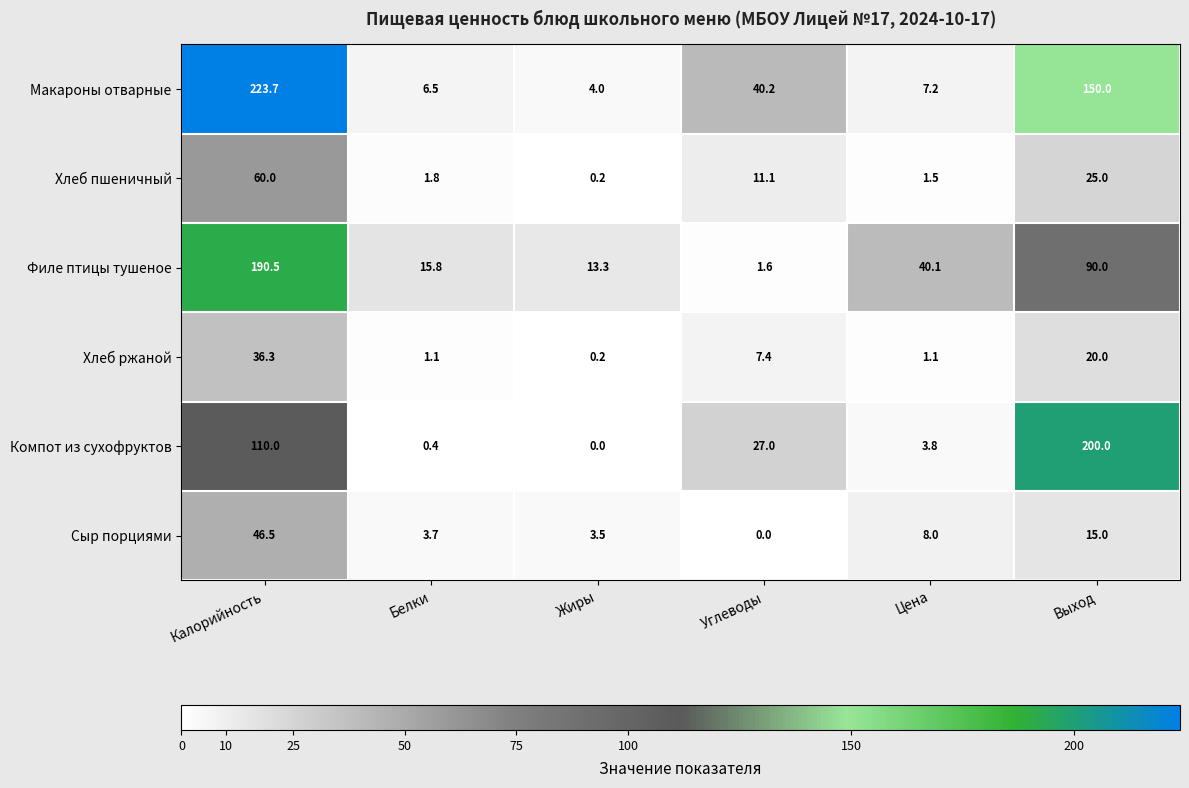

Which series has the widest spread of values?

Макароны отварные